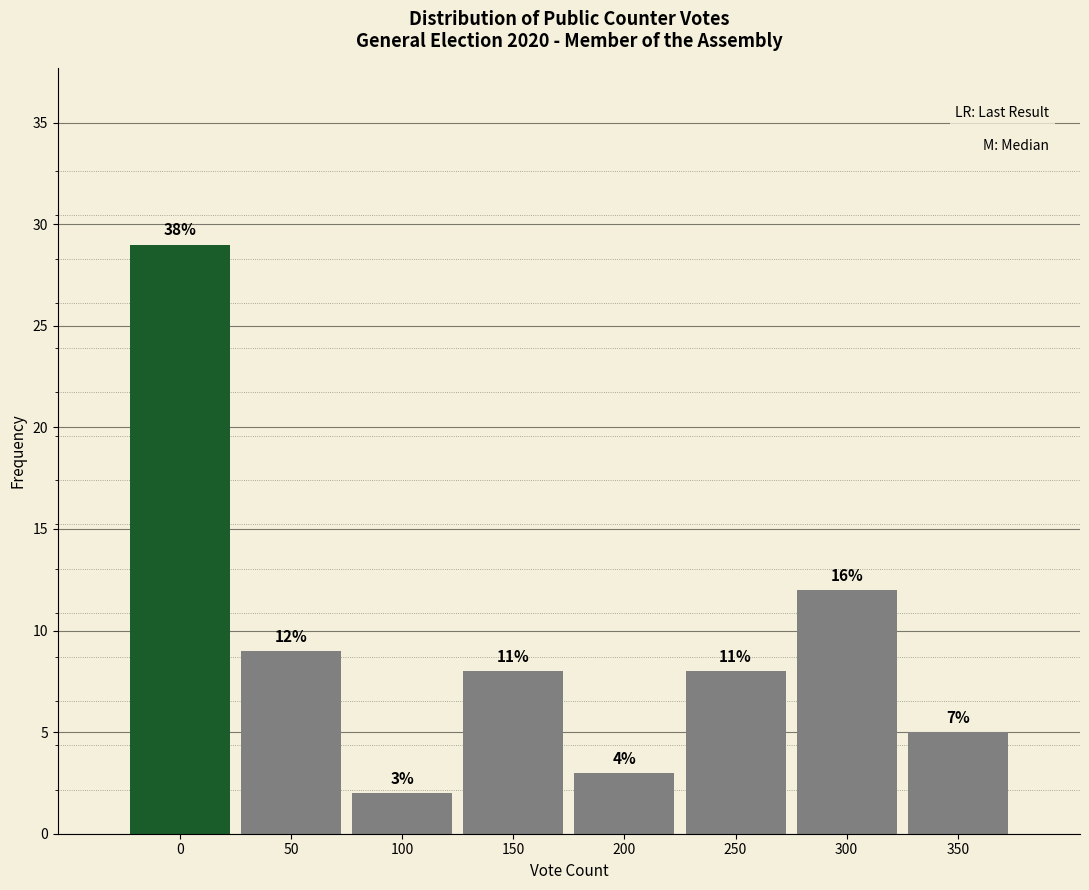

How many bars are there in total?

8